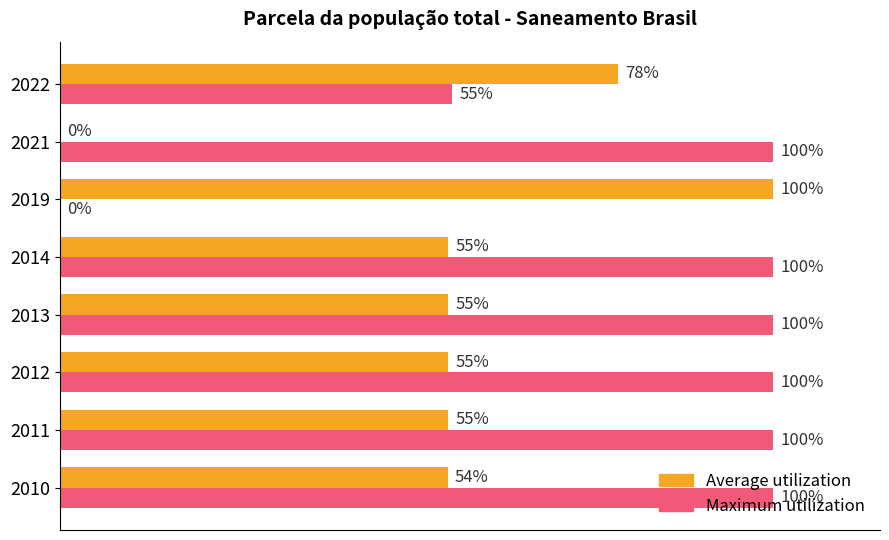

What are all the series names shown in the legend?

Average utilization, Maximum utilization